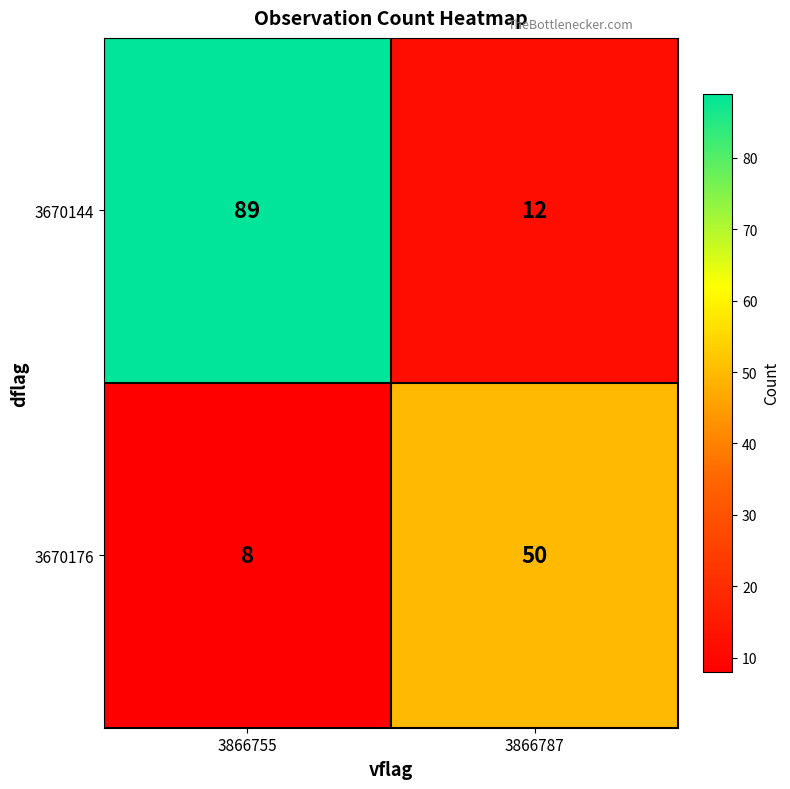

True or false: 3670144 has a value of 89 at 3866755.

True